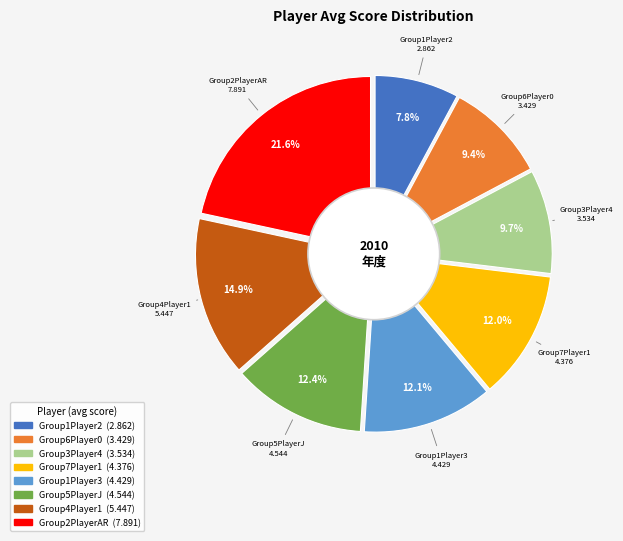

True or false: Group2PlayerAR accounts for 7% of the total.

False